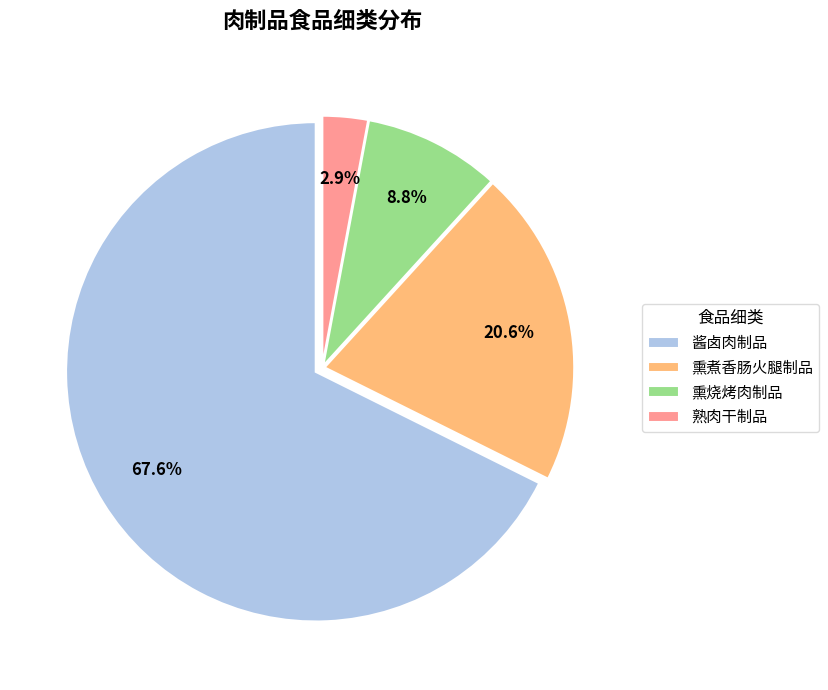

To the nearest percent, what is the difference between the 熏烧烤肉制品 and 酱卤肉制品 slice percentages?

59%